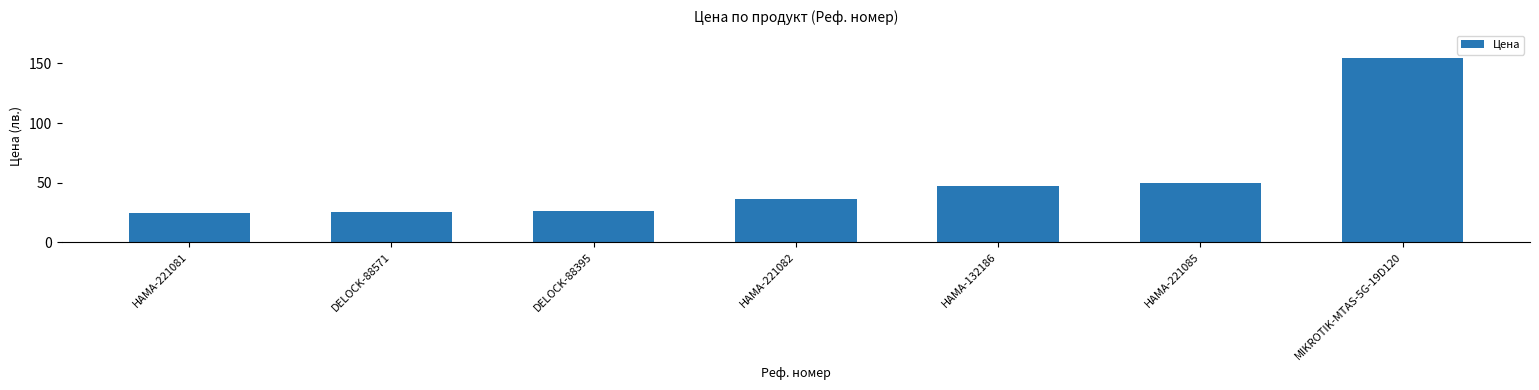

The chart shows a value of 49.4 at HAMA-221085. True or false?

True